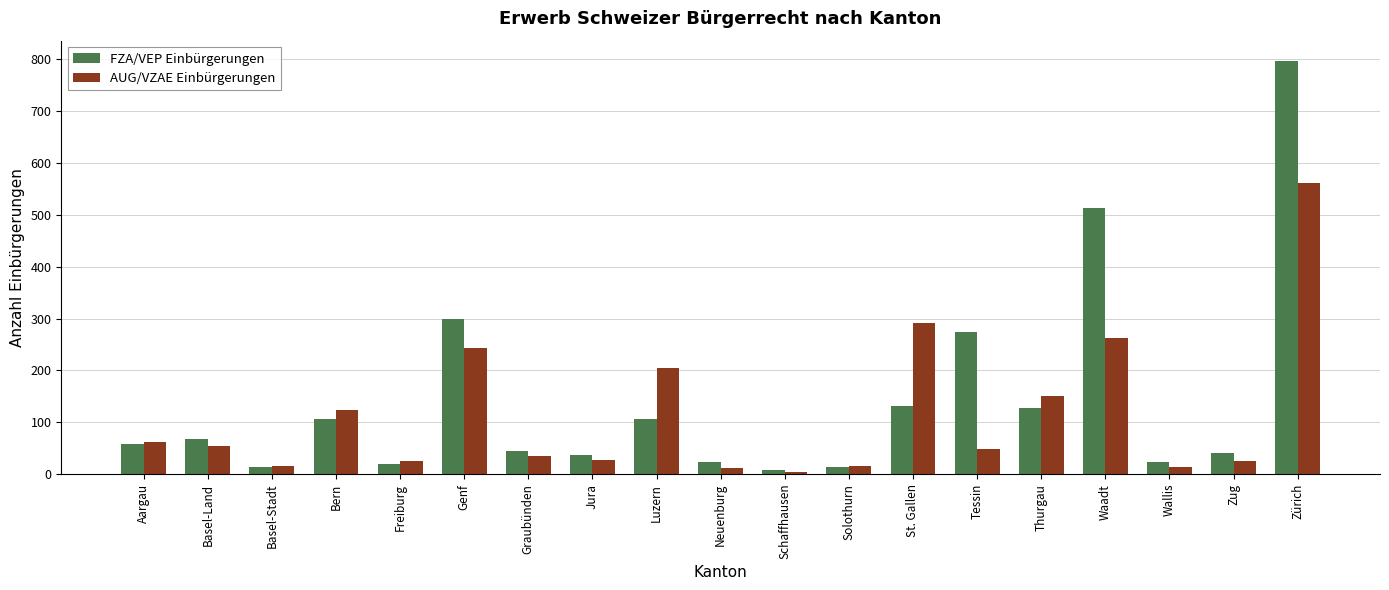

What is the difference between the maximum and minimum values in the AUG/VZAE Einbürgerungen series?

557